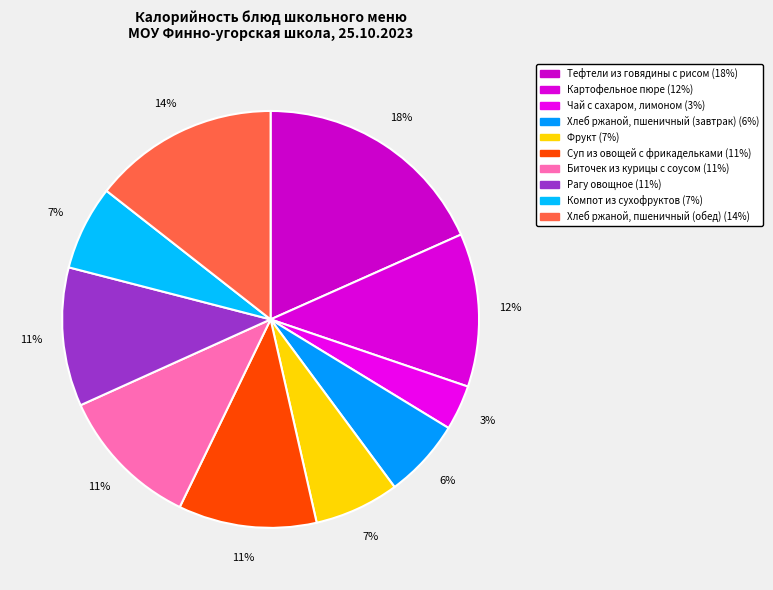

Does any single category account for the majority?

No